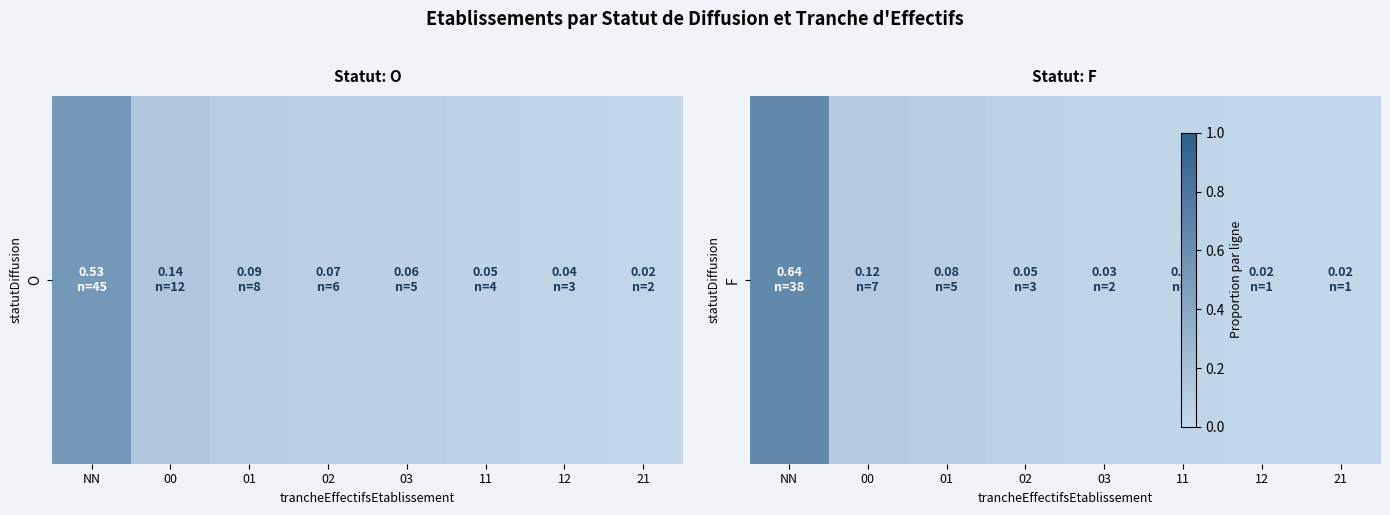

Reading right to left, transcribe all the data shown in this chart.

21=0.0	12=0.0	11=0.0	03=0.0	02=0.1	01=0.1	00=0.1	NN=0.6